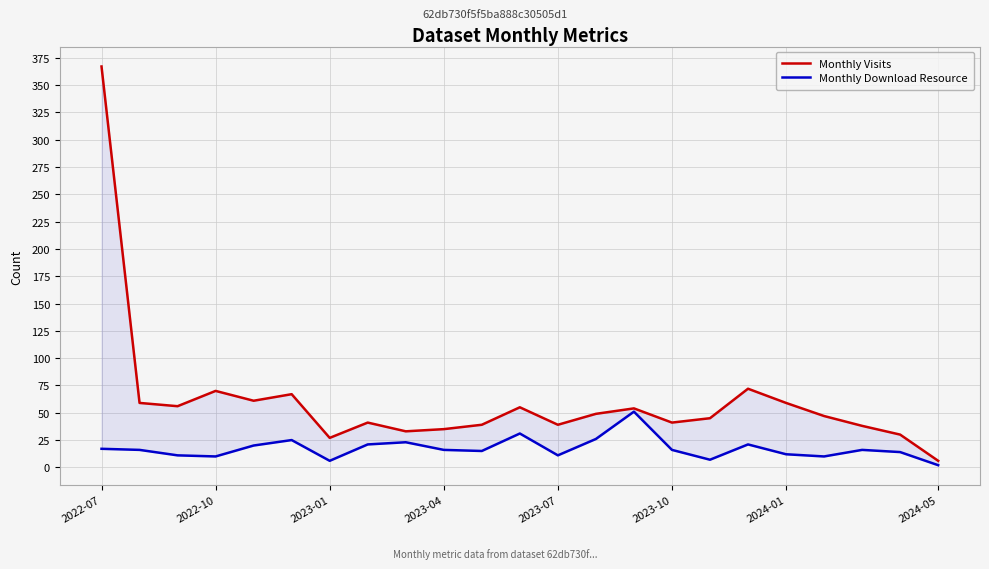

What is the maximum value for Monthly Download Resource?

51